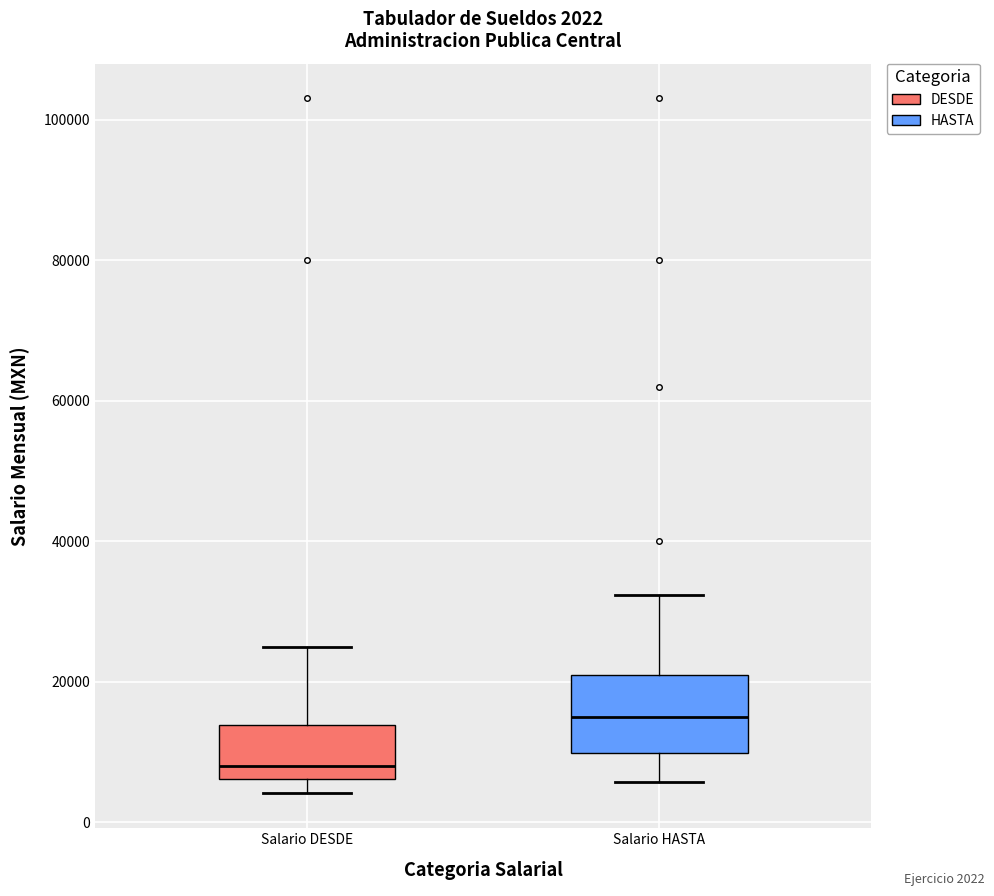

Which box is the tallest, from its lower edge to its upper edge?

Salario HASTA